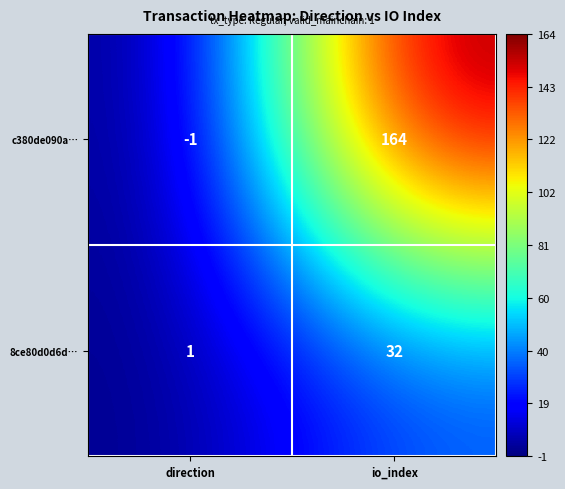

Is it true that 8ce80d0d6d… equals 32 at io_index?

True